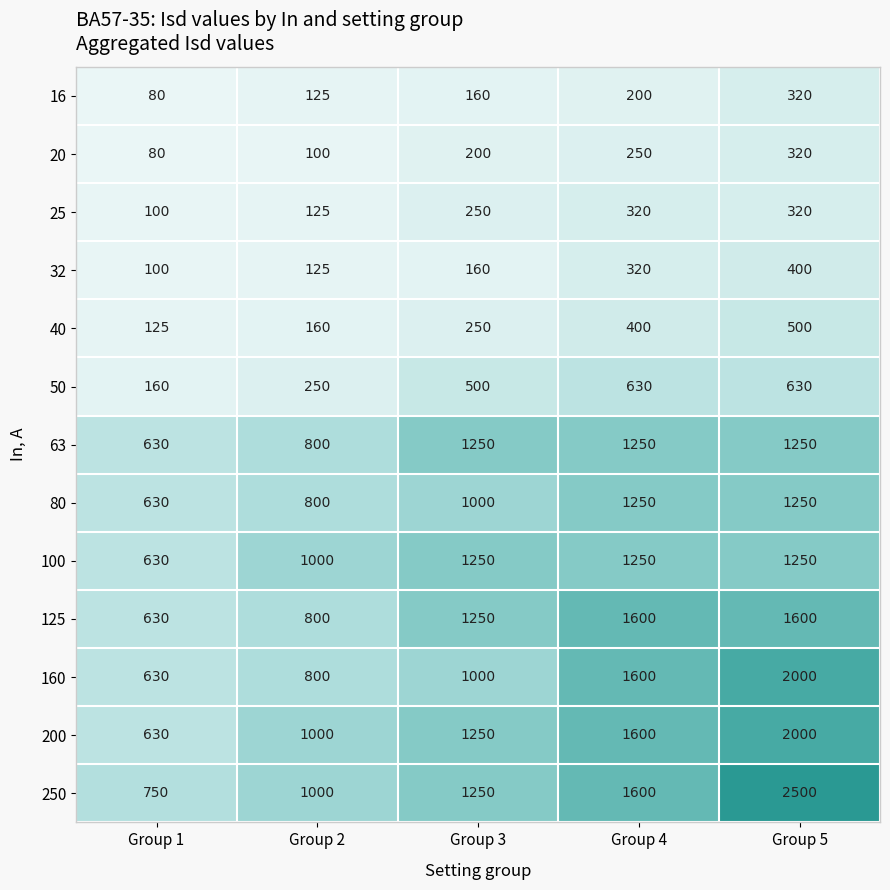

What is the spread (max minus min) of values at Group 1?

670